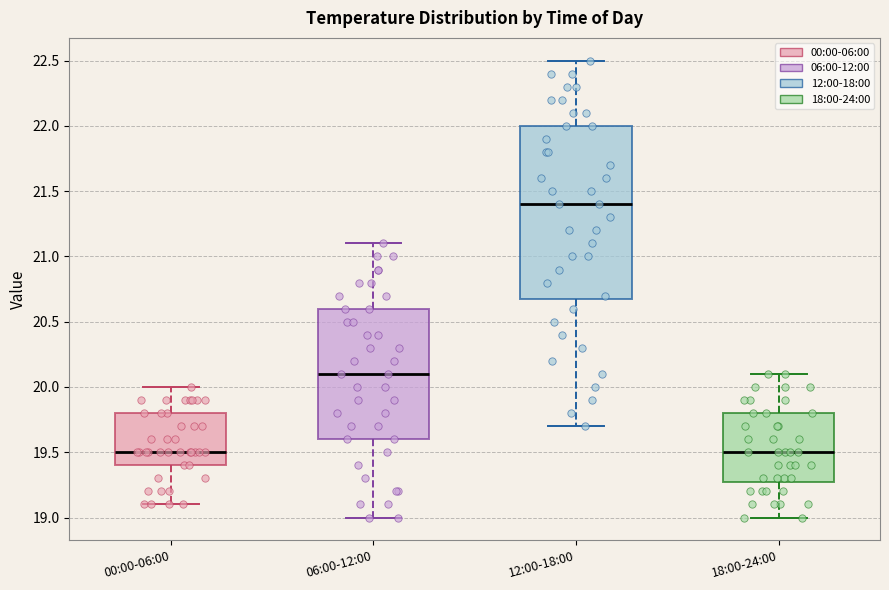

Comparing the boxes themselves (not the whiskers), which one is the tallest?

12:00-18:00